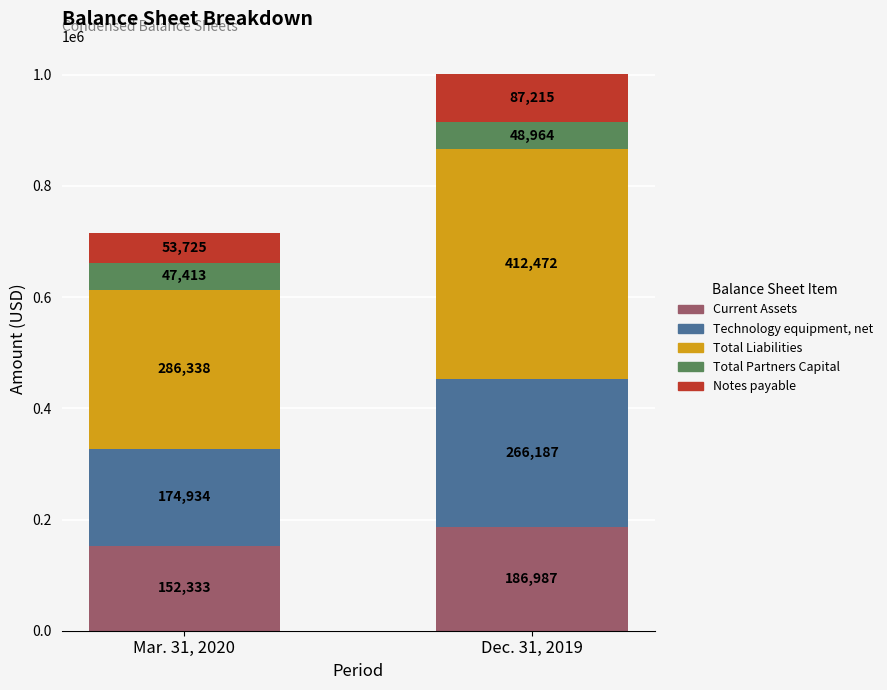

Are the bars grouped side by side (vs. stacked)?

No